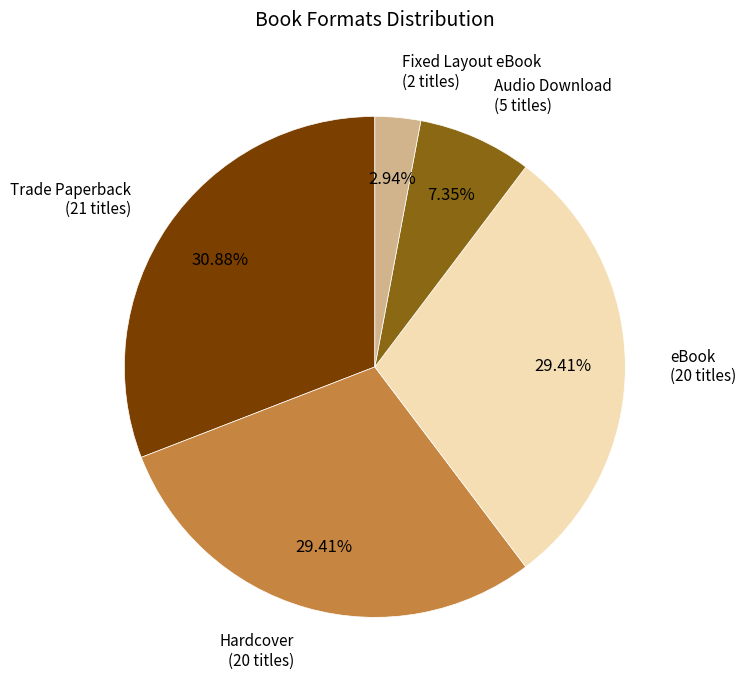

Is there any slice that represents more than half of the pie?

No